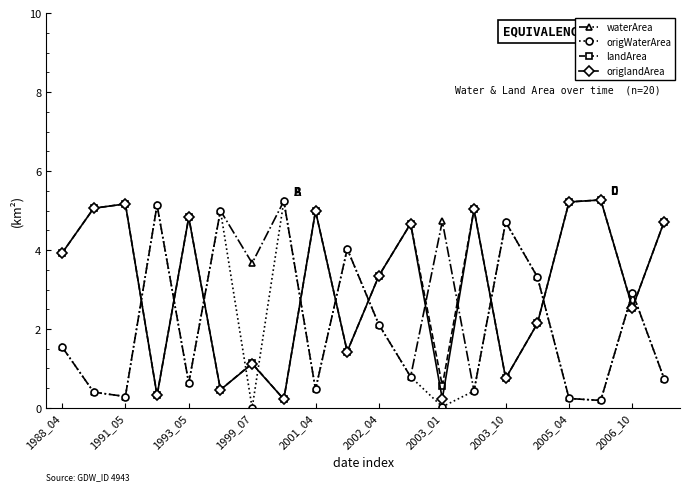

Does the chart have visible grid lines?

No